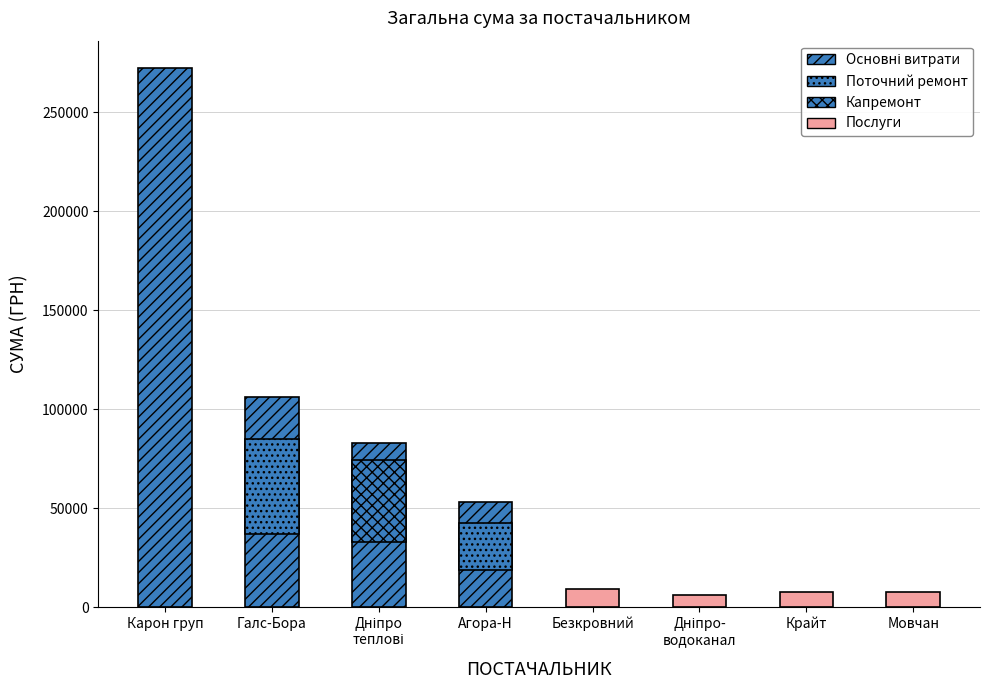

What is the average value?

68160.2